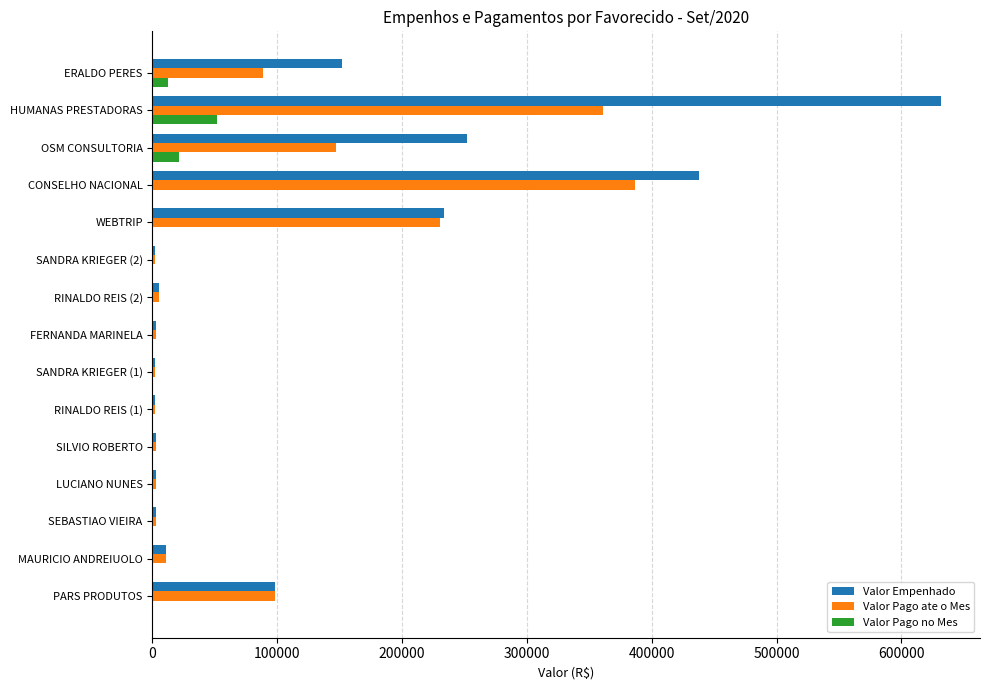

The Valor Empenhado series shows 233799.0 at WEBTRIP. True or false?

True